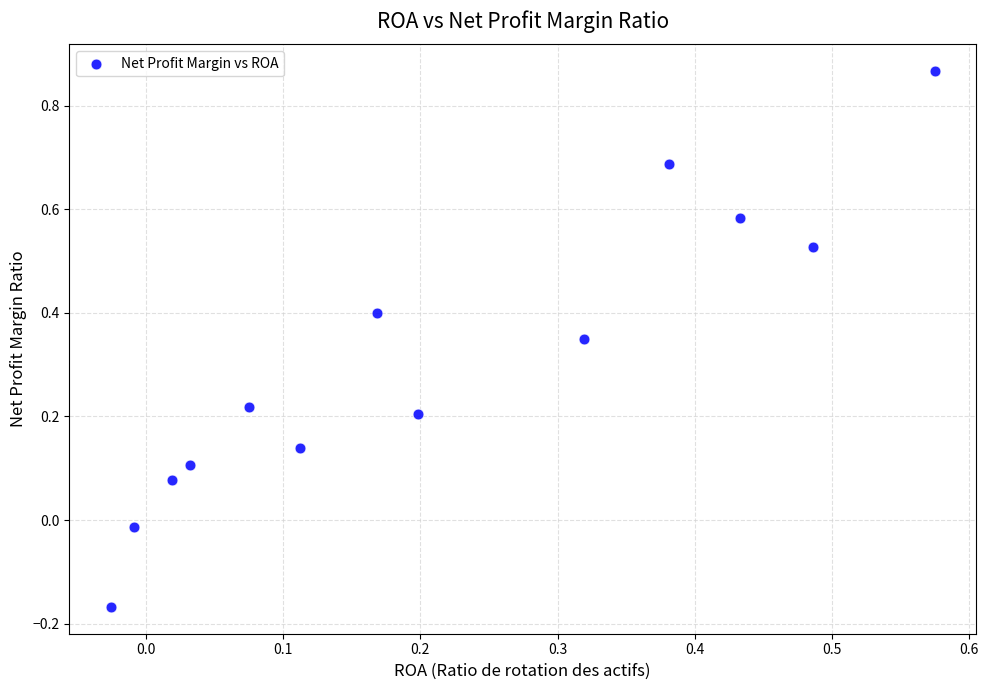

What is the range of Y values (max minus min)?

1.0